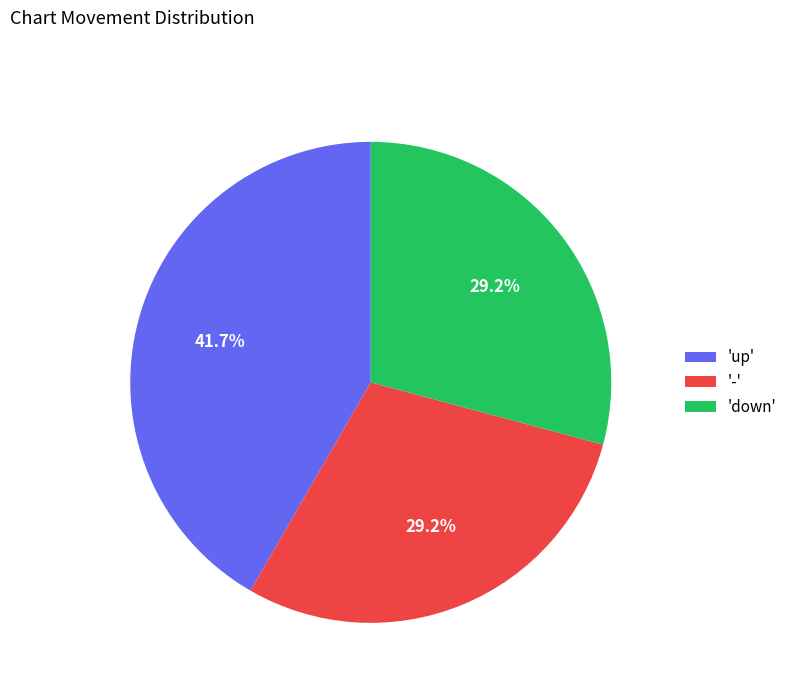

What percentage is NOT represented by 'up'?

58.3%